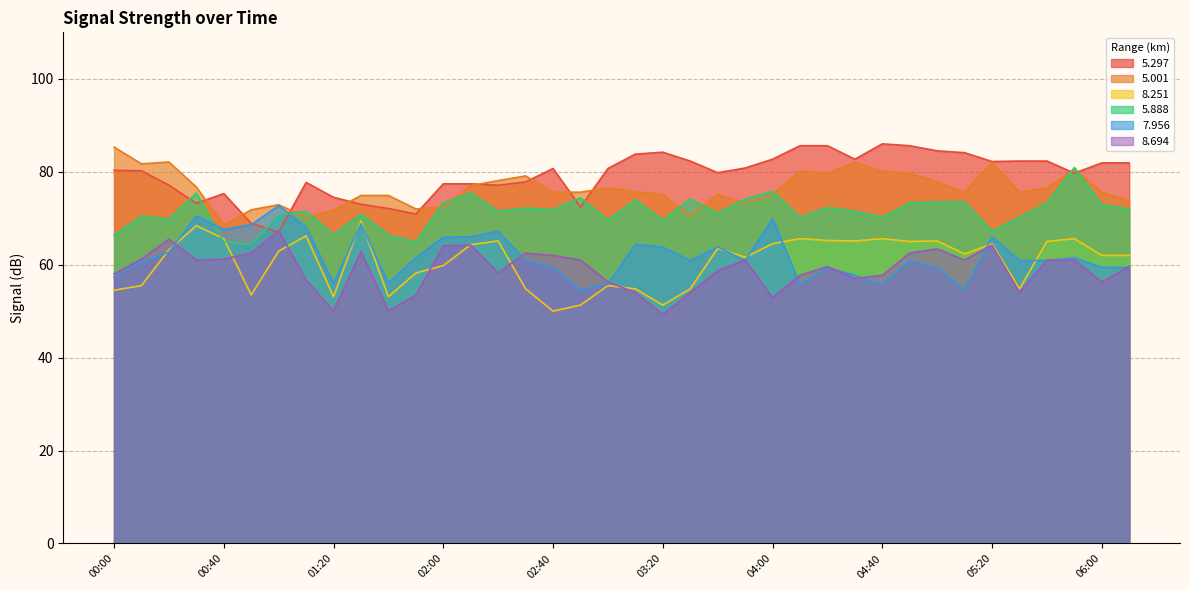

How many interior local peaks does the   5.888 series have?

12